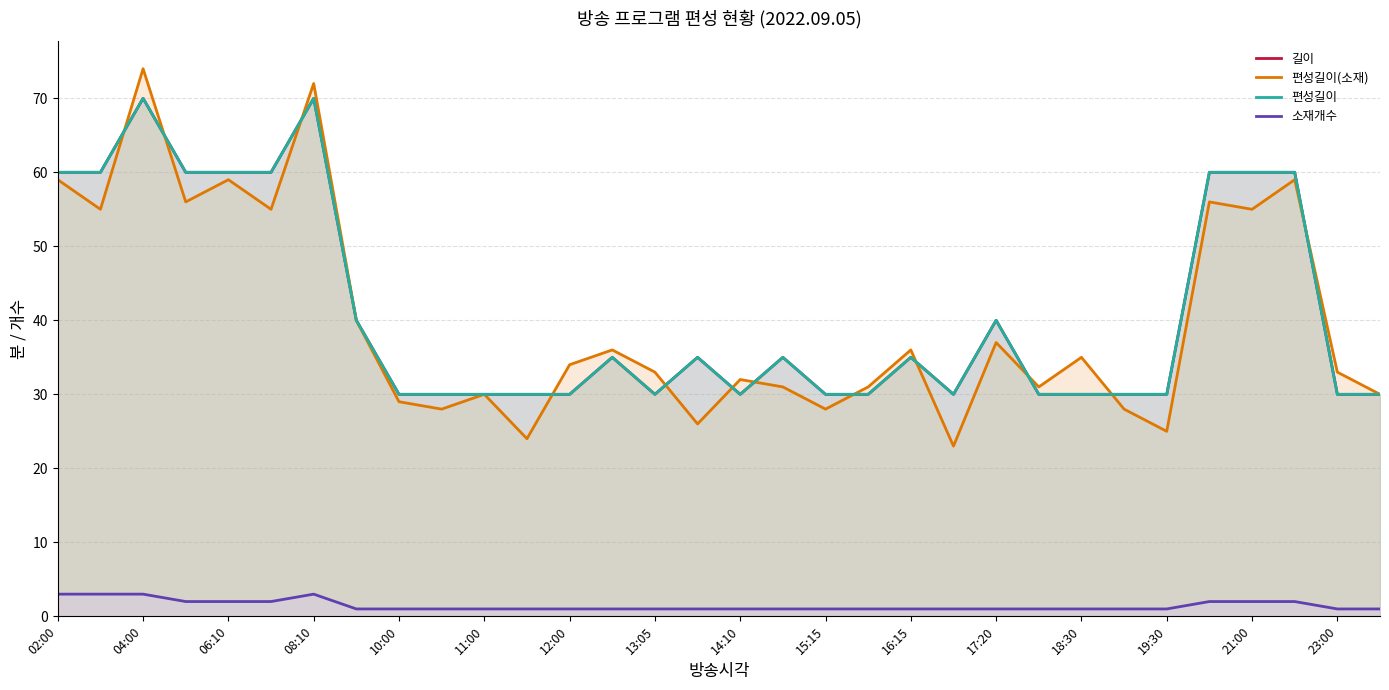

The value of 소재개수 at 10:00 is 1. True or false?

False